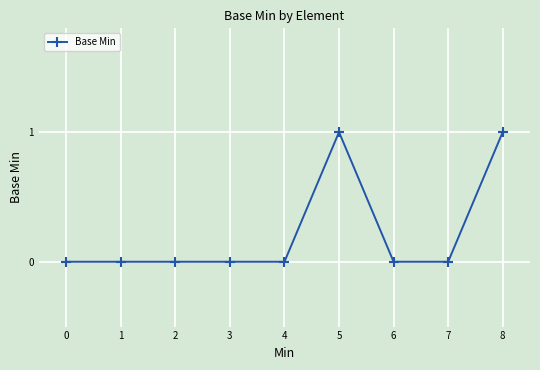

What is the change in value from 6 to 8?

+1